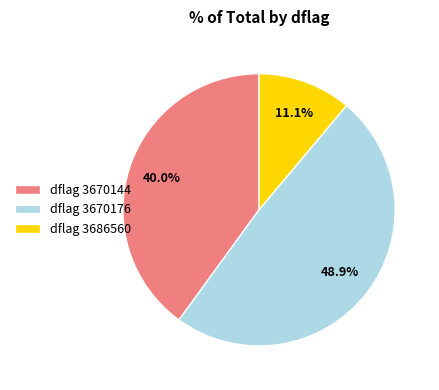

To the nearest percent, what is the average slice percentage?

33%